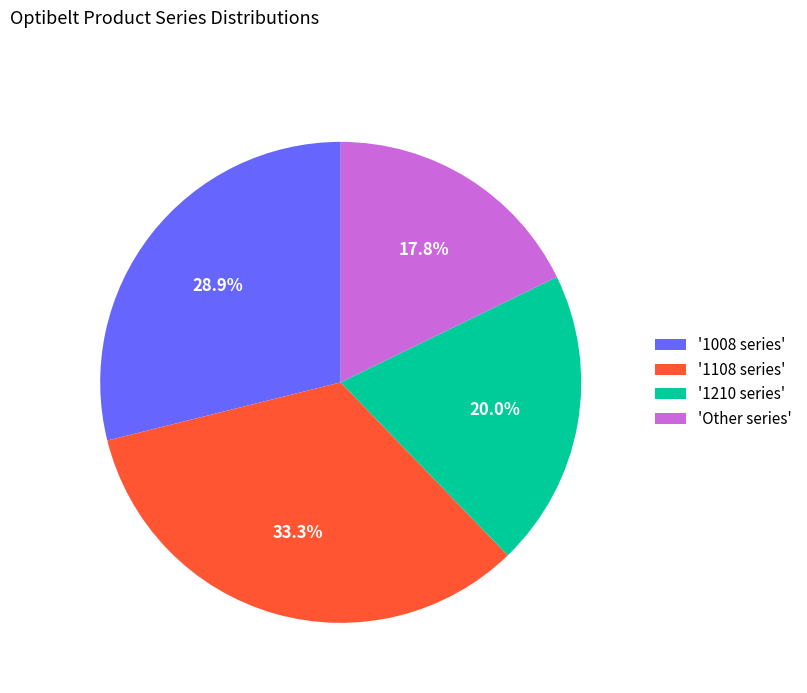

Rank the categories by value from highest to lowest.

'1108 series', '1008 series', '1210 series', 'Other series'